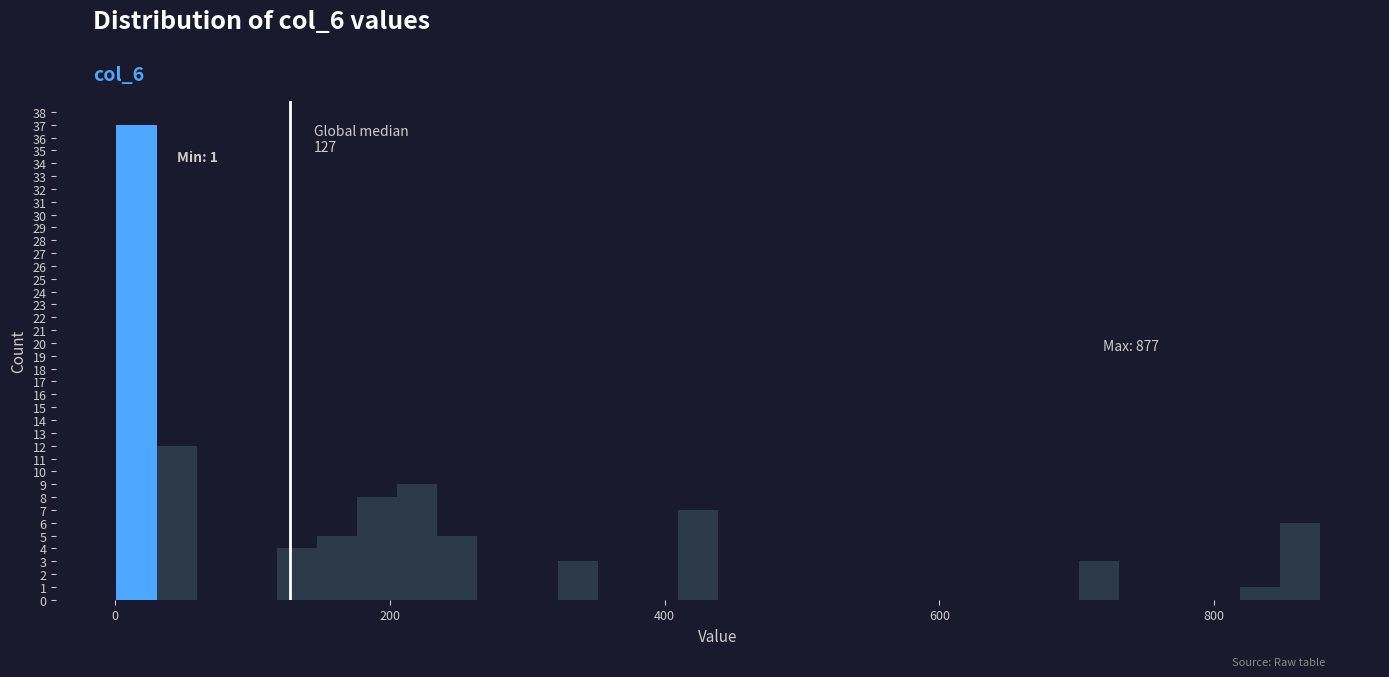

Read against the x-axis, roughly where is the centre of the tallest bar?

20